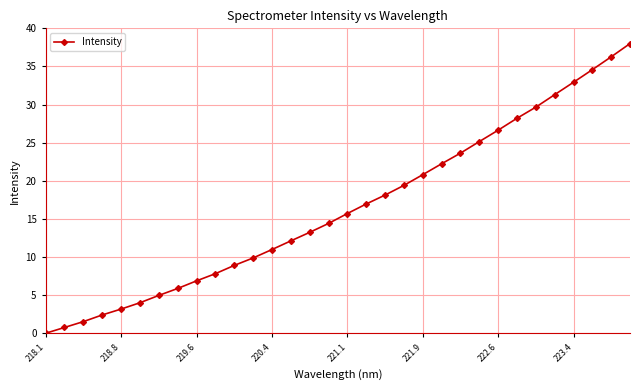

What is the value of the 20th point from the left?

19.4